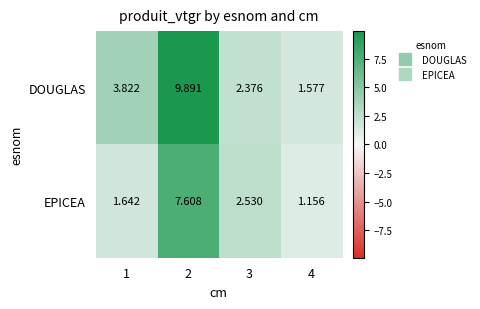

Which series has the largest total across all categories?

DOUGLAS